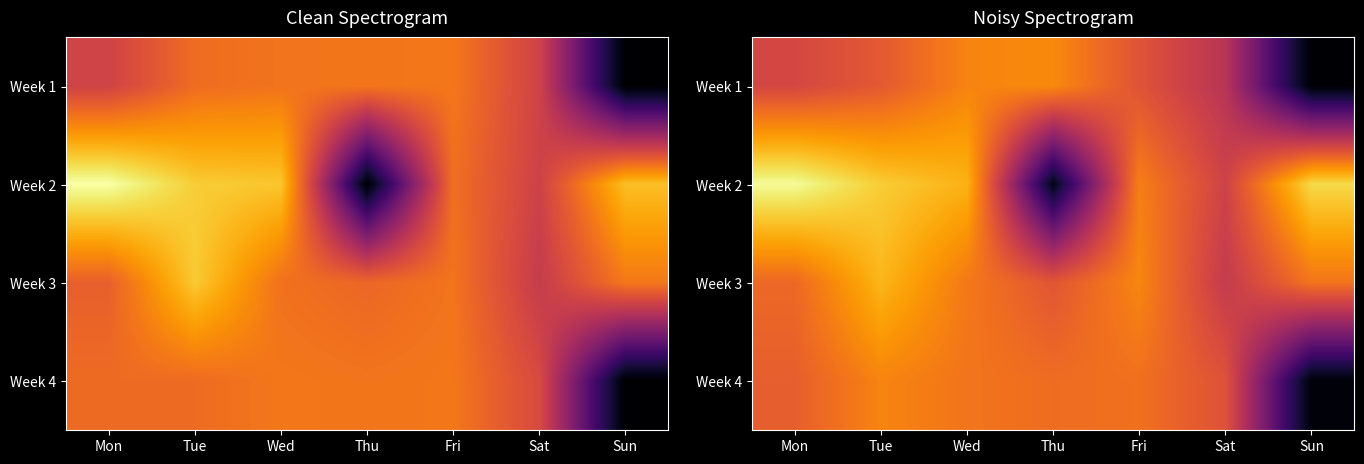

List the series in order of their peak value, lowest first.

Week 4, Week 1, Week 3, Week 2